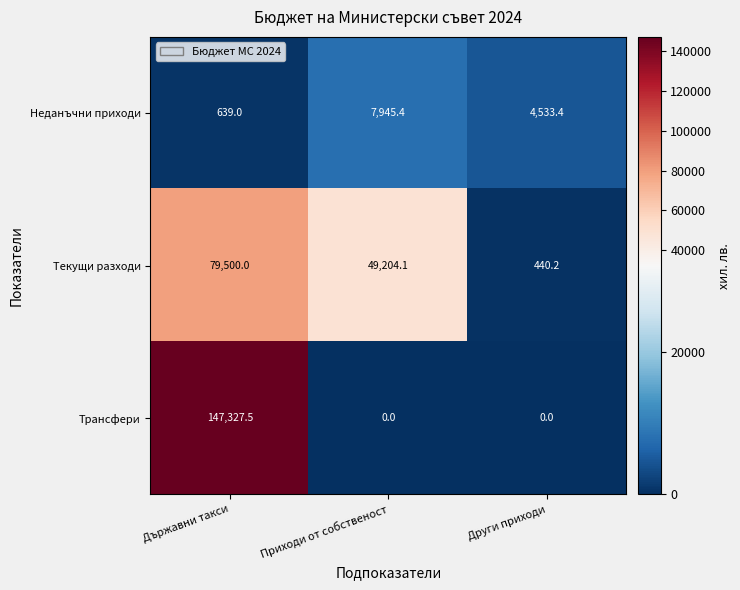

What value does the Текущи разходи series have at Други приходи?

440.2